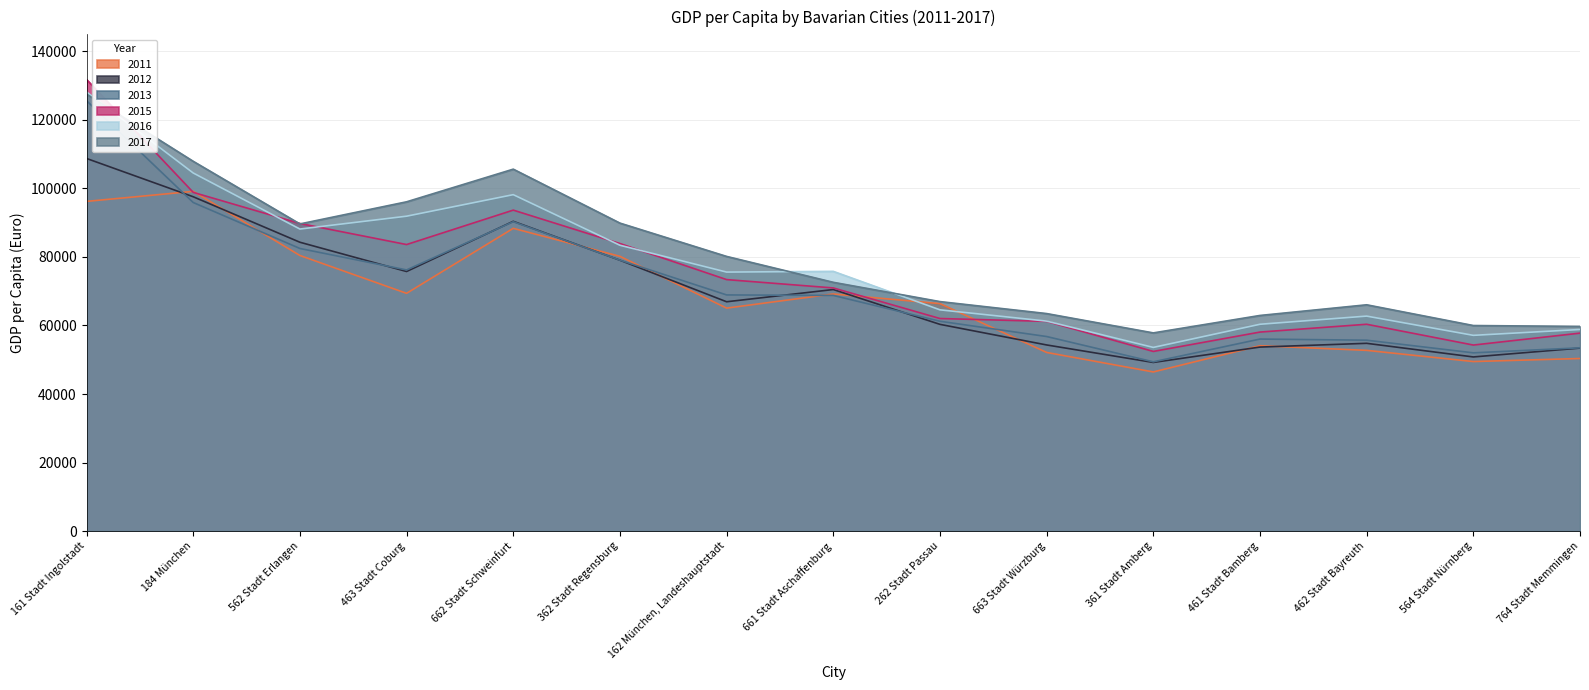

Which series changed the most between 184 München and 663 Stadt Würzburg?

2011